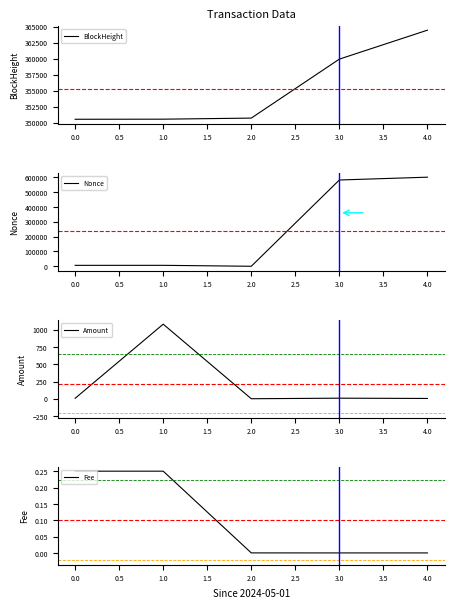

What is the difference between the maximum and minimum values in the Fee series?

0.2